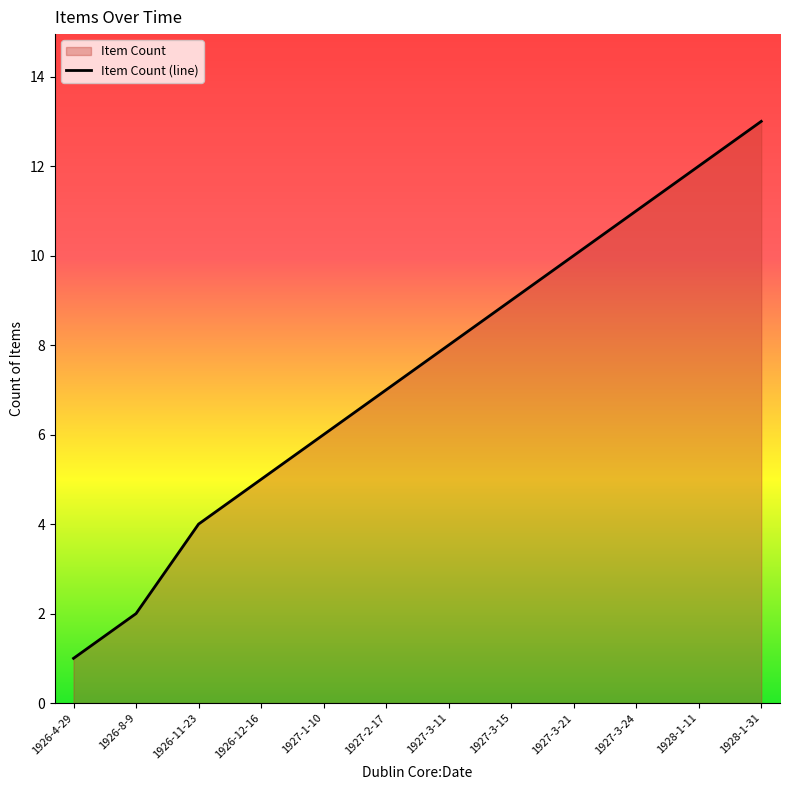

What is the average value?

7